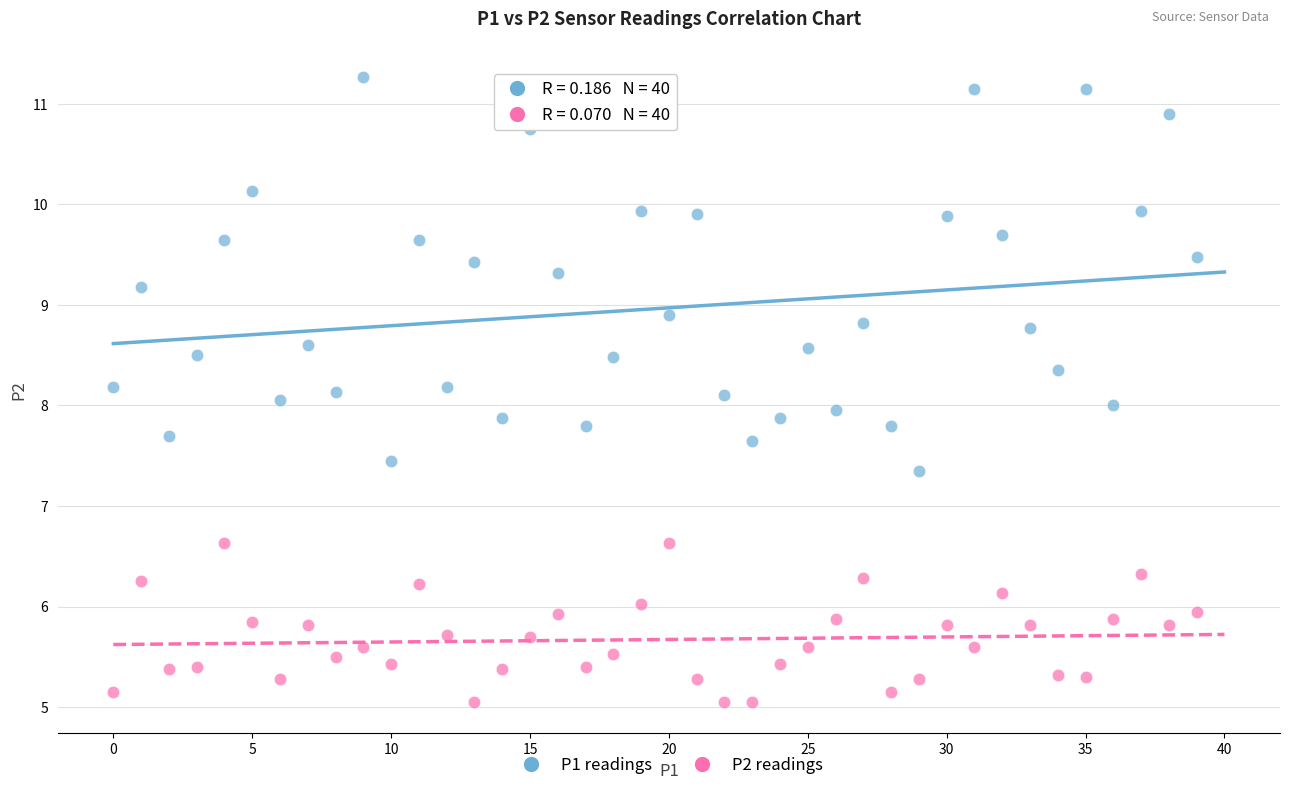

Across all data points, what is the range of Y values (max minus min)?

6.2